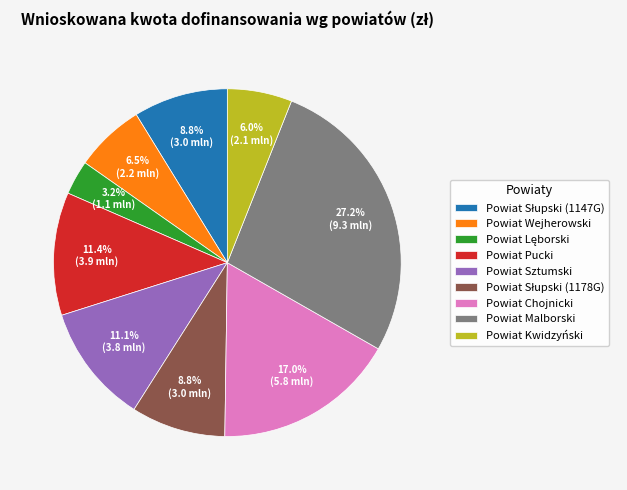

How many slices are in this pie chart?

9